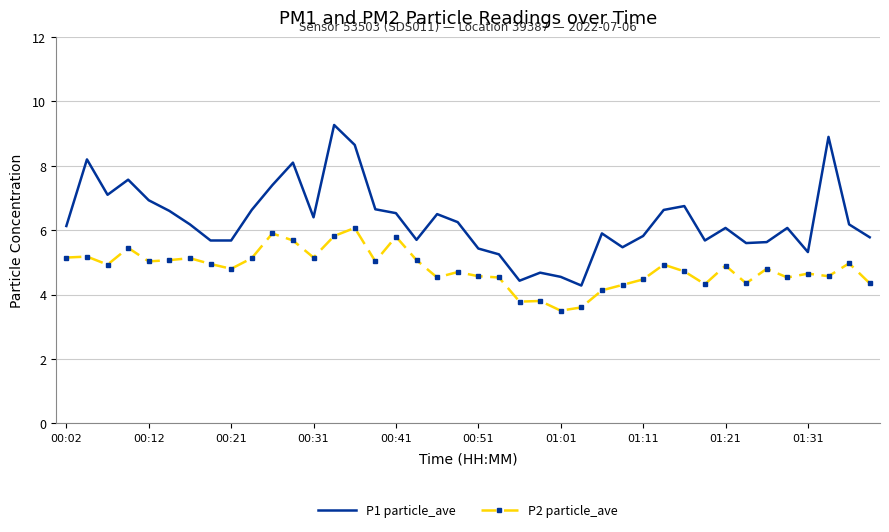

What is the maximum value for P1 particle_ave?

9.3